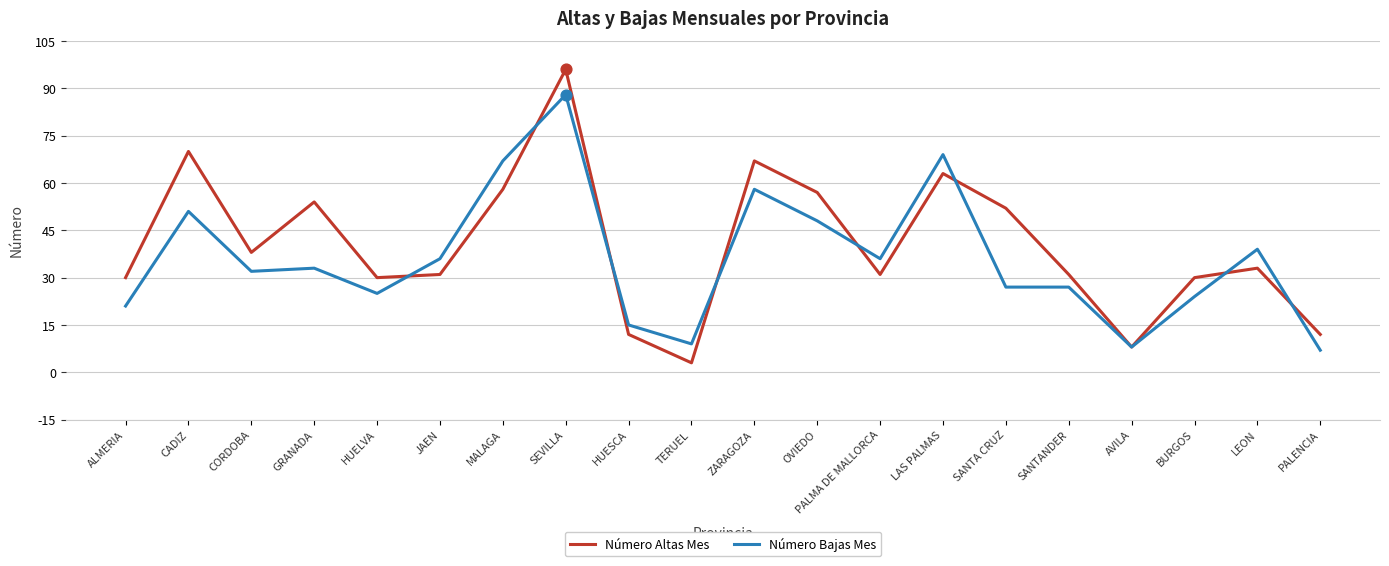

Is the value of Número Altas Mes at PALENCIA greater than the value of Número Bajas Mes at ZARAGOZA?

No